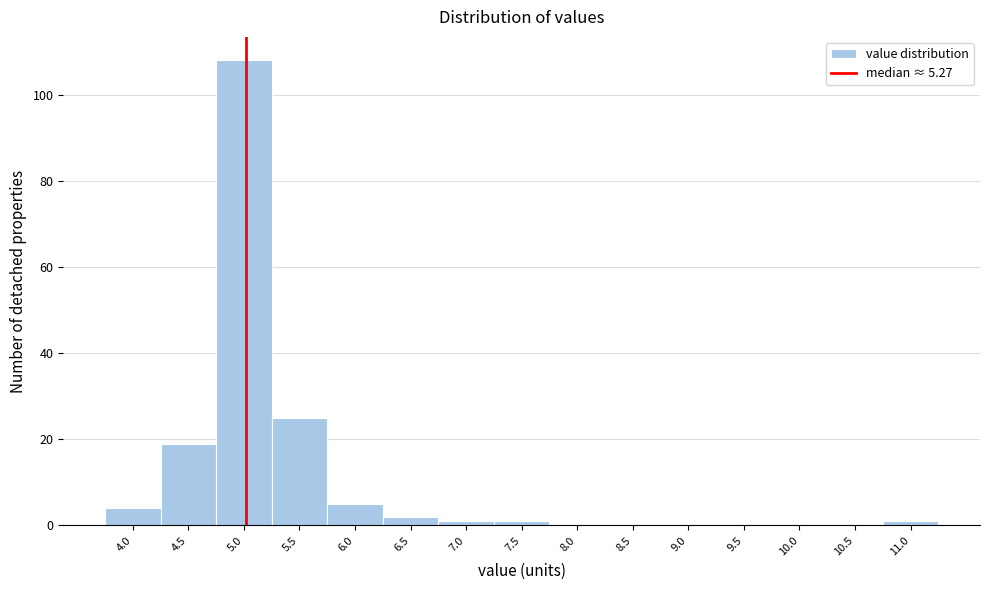

Reading left to right, list all the values displayed in this chart.

4.0=4	4.5=19	5.0=108	5.5=25	6.0=5	6.5=2	7.0=1	7.5=1	8.0=0	8.5=0	9.0=0	9.5=0	10.0=0	10.5=0	11.0=1